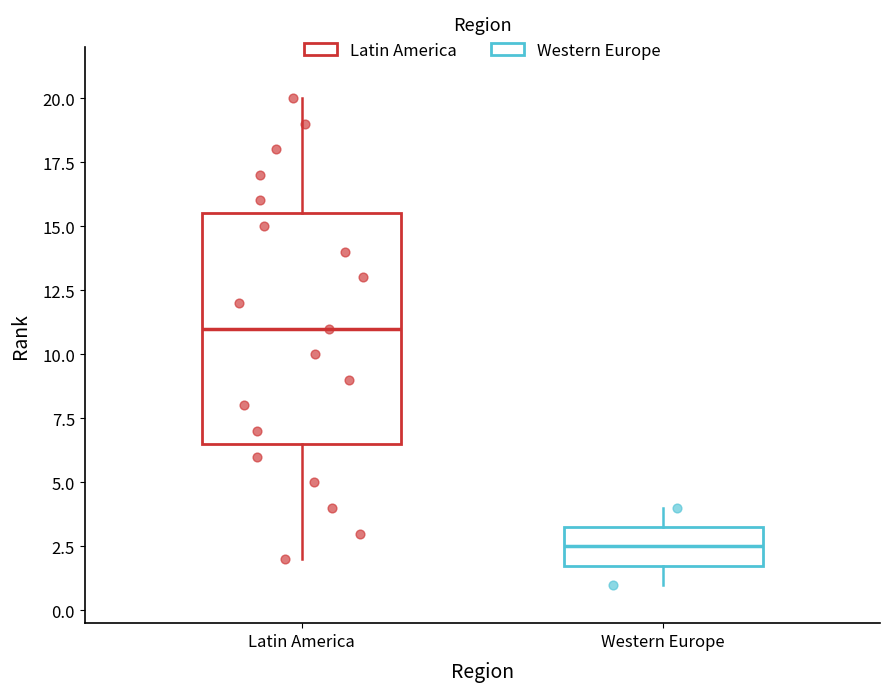

Which box has the highest median line?

Latin America